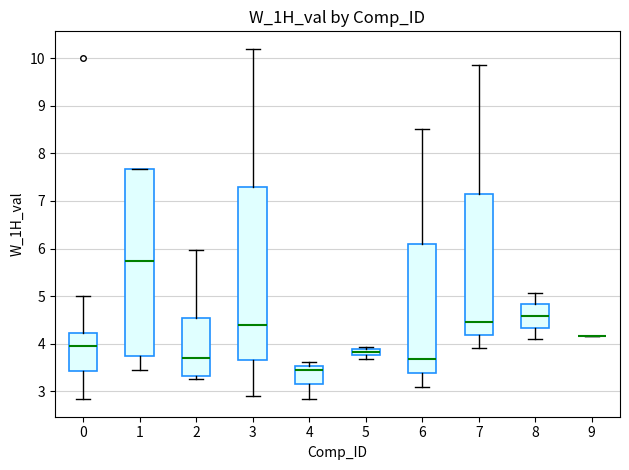

Where is the upper edge of the box at x = 1 on the y-axis? The values are not printed on the chart, so give them approximately, as read against the axis.

7.7